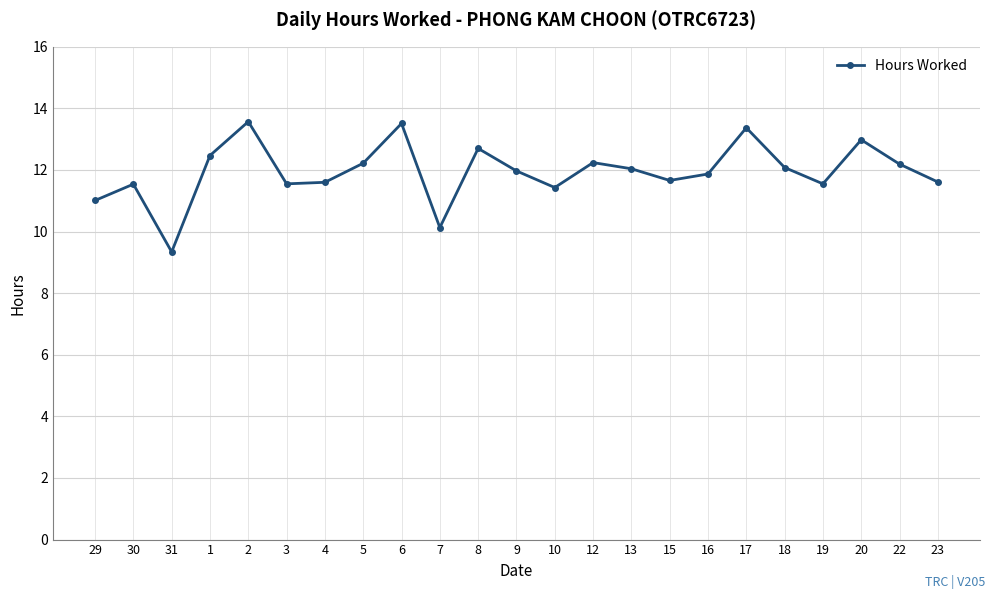

What is the value of the 15th point from the left?

12.0